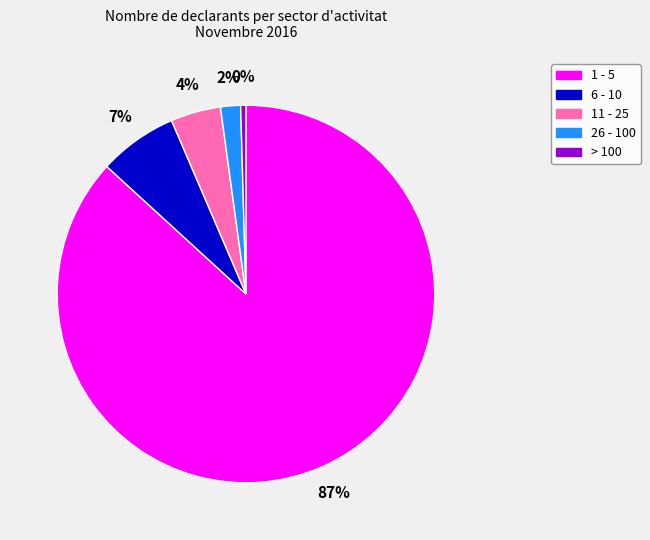

To the nearest percent, what is the average slice percentage?

20%